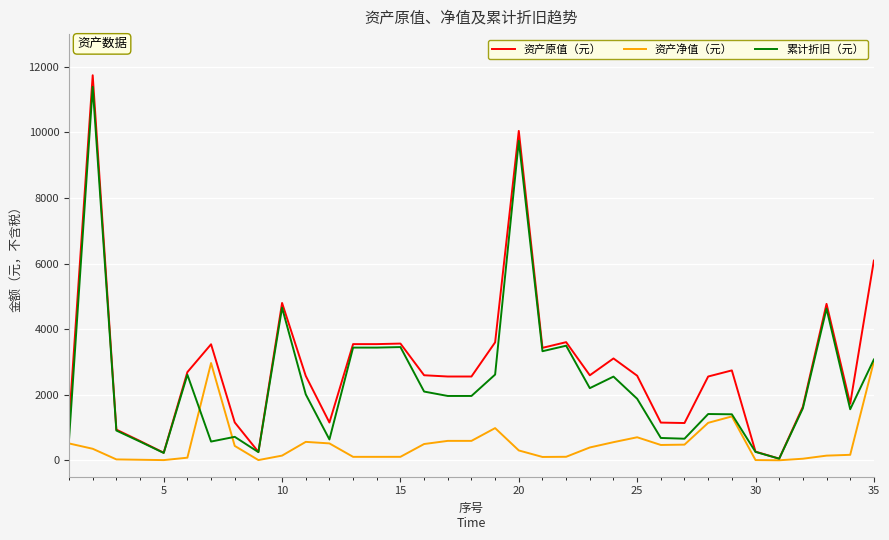

What are all the series names shown in the legend?

资产原值（元）, 资产净值（元）, 累计折旧（元）